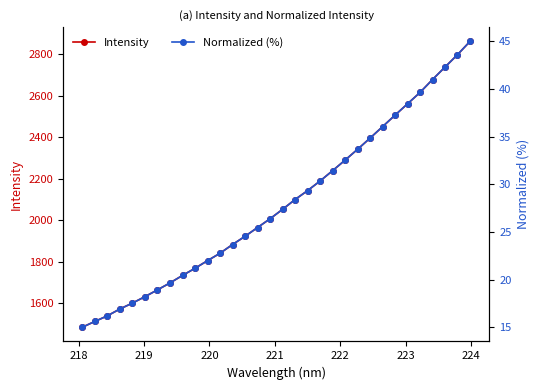

How many values in the Intensity series exceed 2052?

16